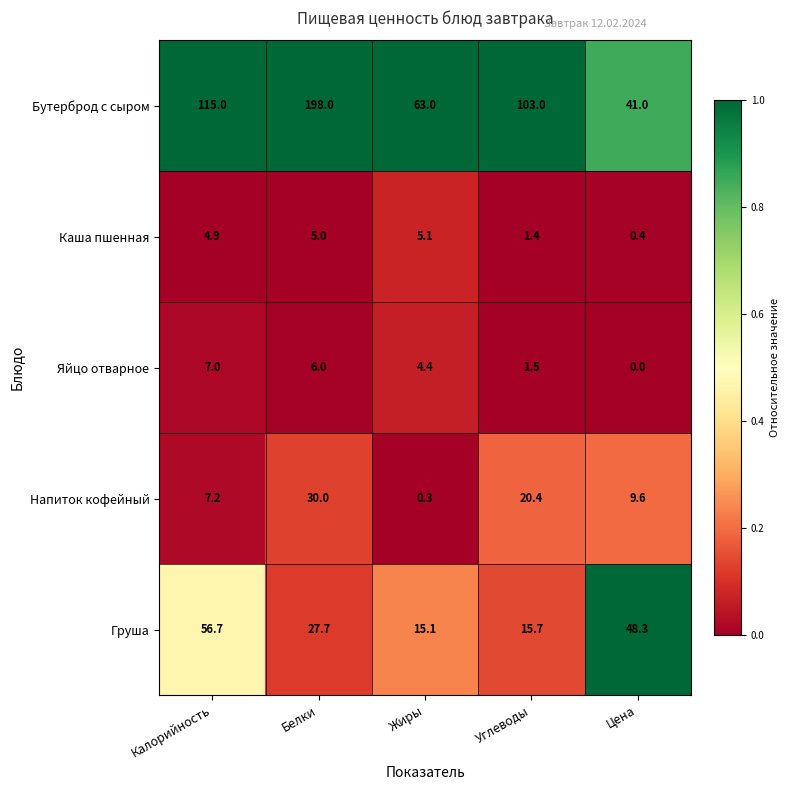

What is the maximum value shown in the chart?

198.0